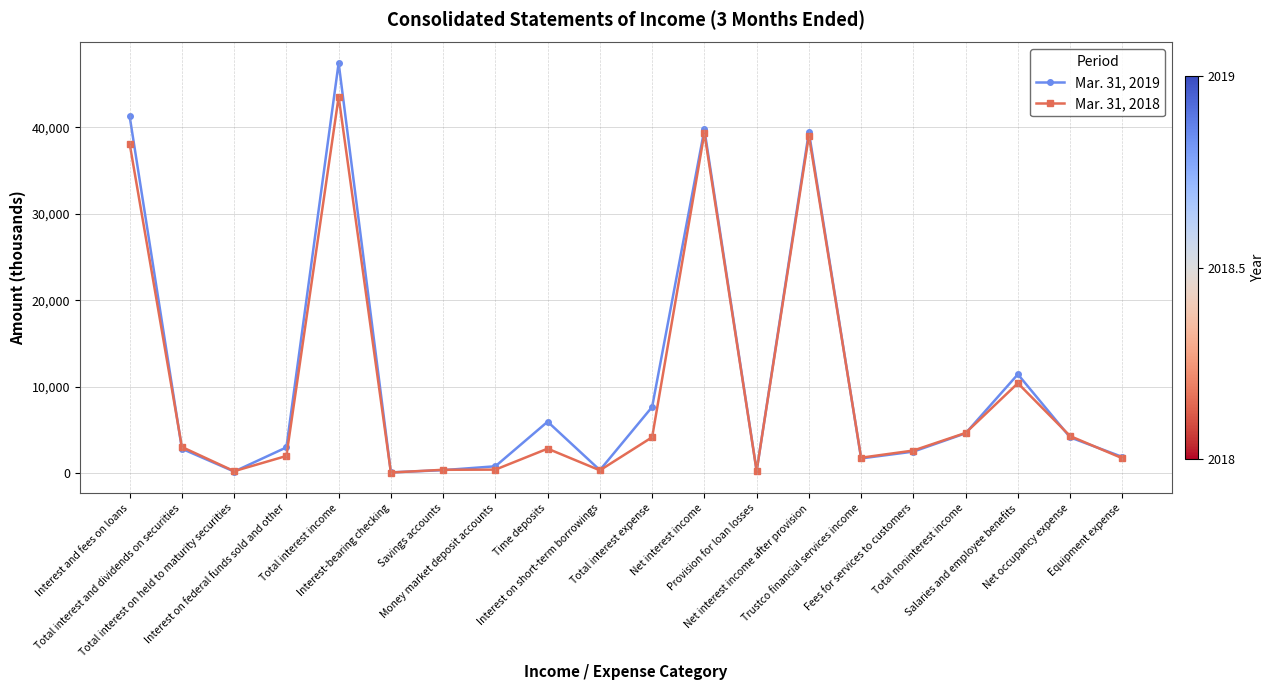

List the series in order of their overall mean, lowest first.

Mar. 31, 2018, Mar. 31, 2019